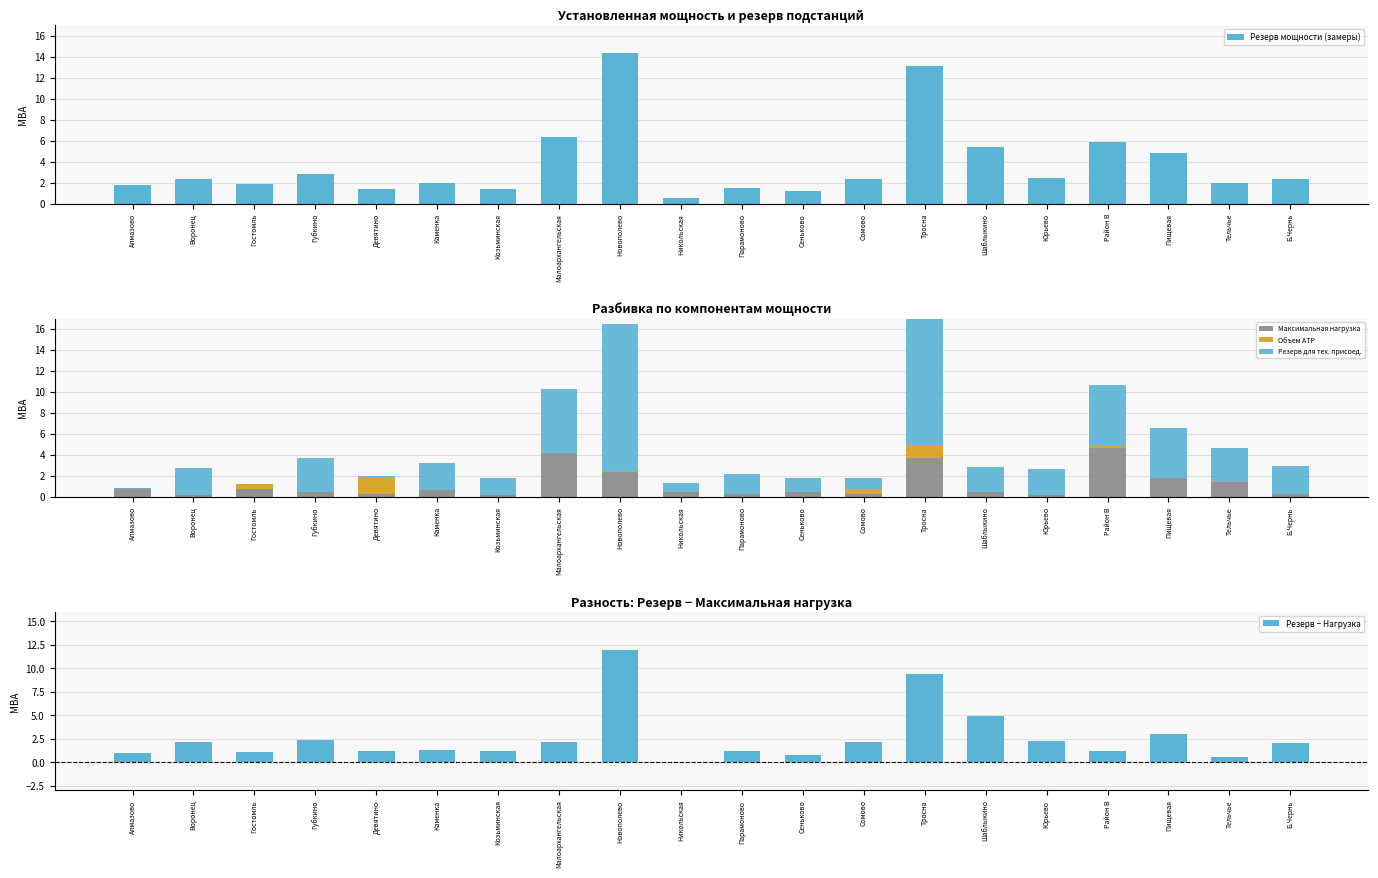

At how many categories does at least one series exceed 10?

2